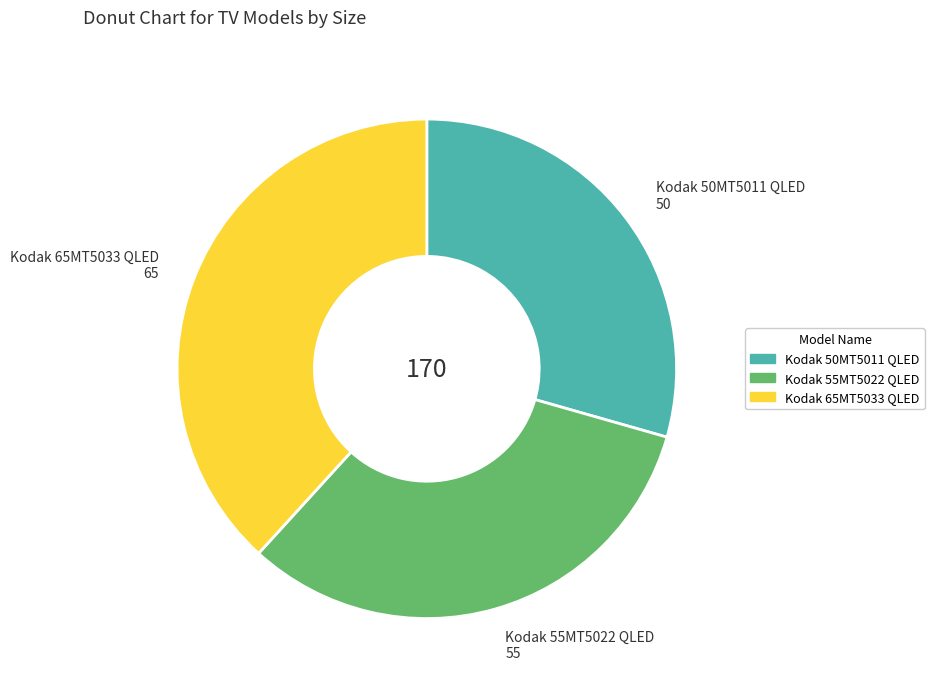

Is there any slice that represents more than half of the pie?

No